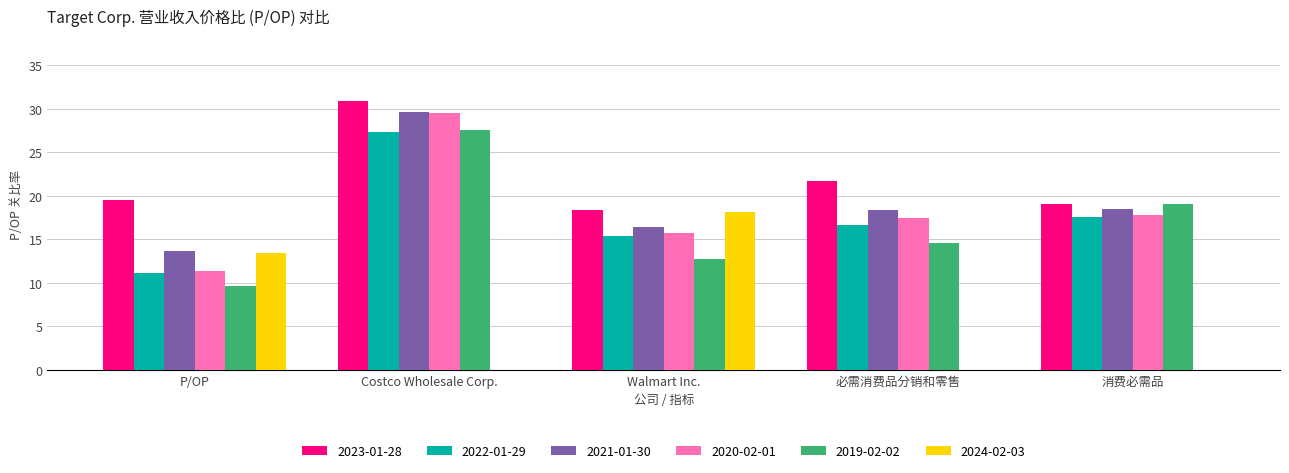

Which category has the highest value across all series?

Costco Wholesale Corp.